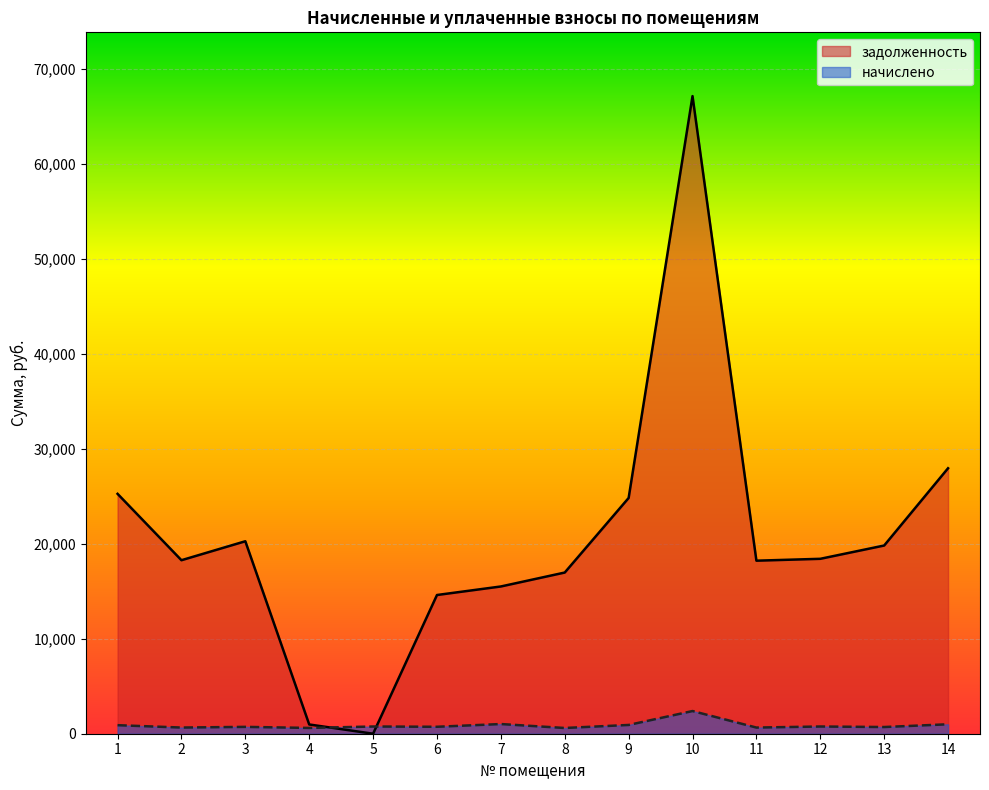

Which series changed the most between 10 and 14?

задолженность